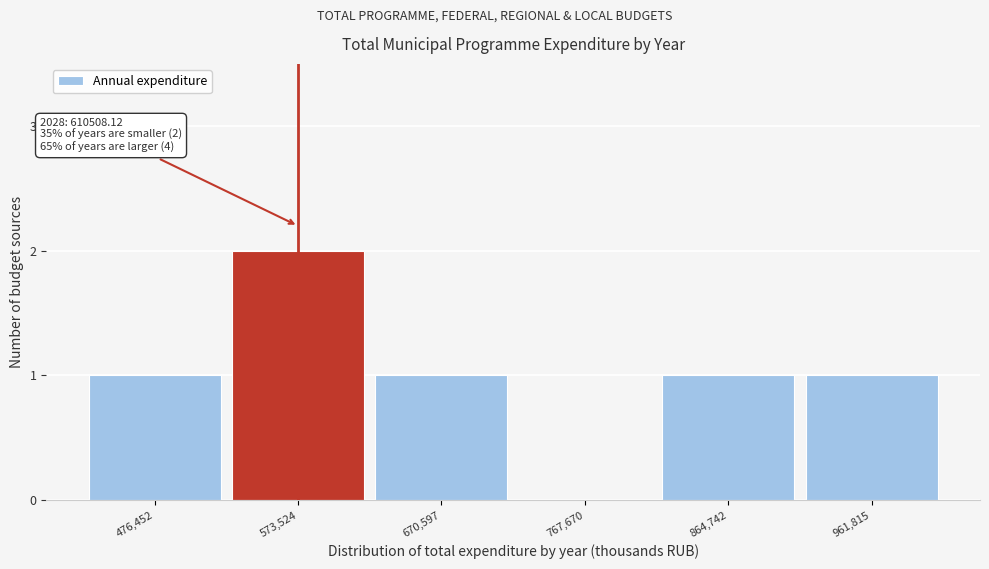

Reading right to left, extract all data points from this chart.

961,815=1	864,742=1	767,670=0	670,597=1	573,524=2	476,452=1